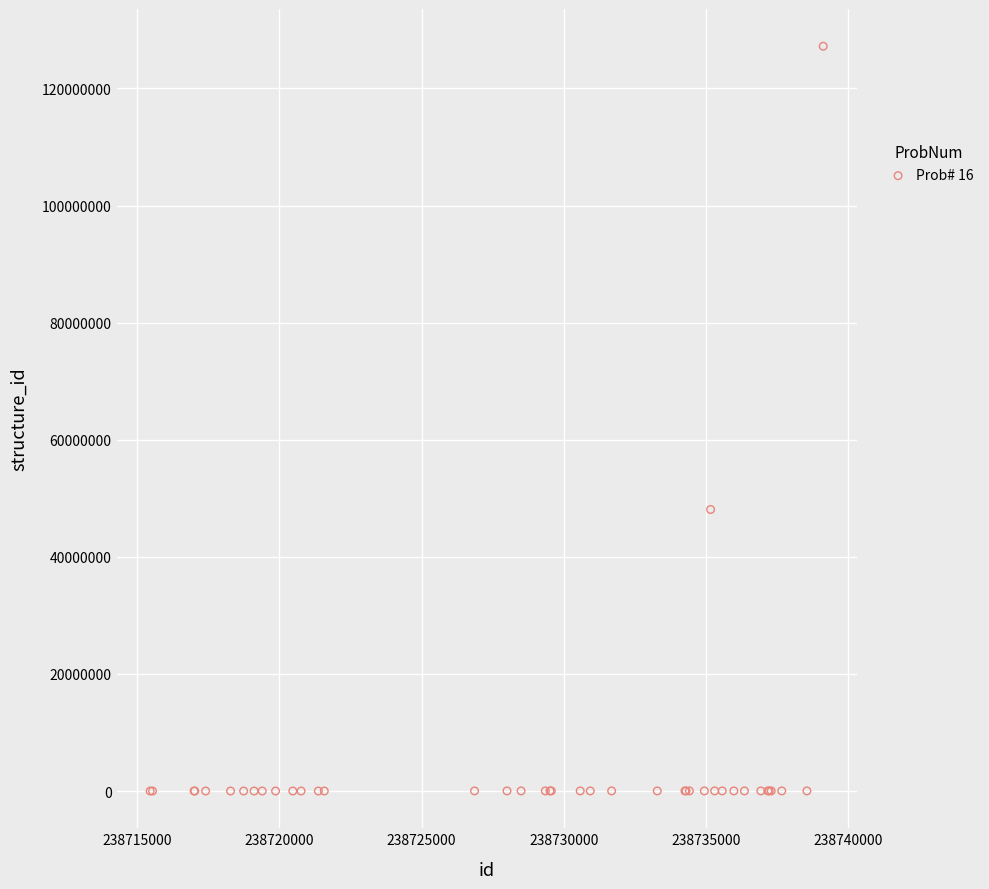

What Y value in the scatter plot is closest to 63600854?

48081900